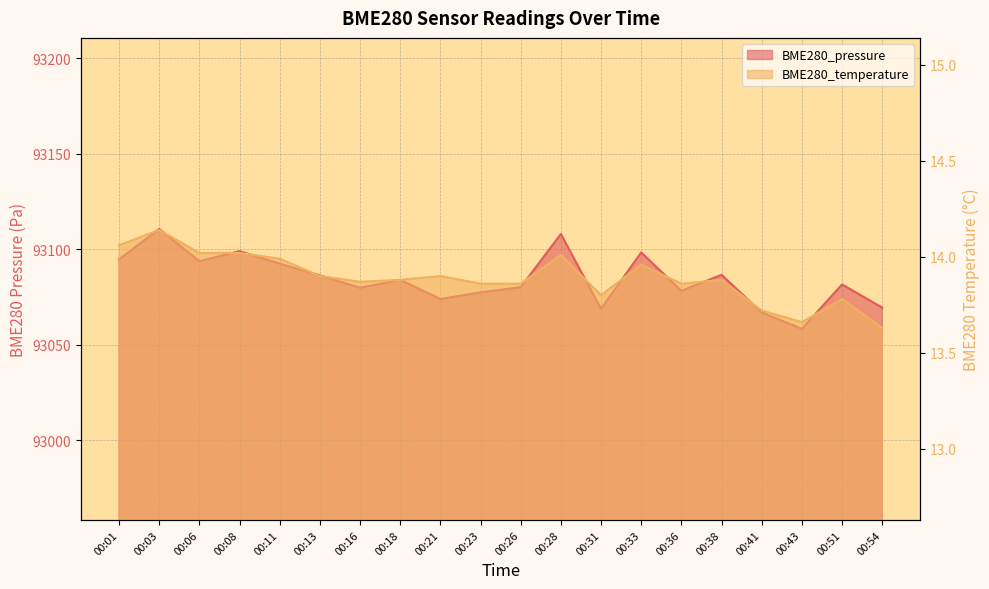

Reading right to left, list all the values displayed in this chart.

BME280_pressure: 93069.5	93081.6	93058.3	93066.9	93086.6	93078.2	93098.3	93068.9	93108.0	93080.1	93077.5	93074.0	93084.0	93079.8	93086.3	93092.5	93099.0	93093.8	93110.7	93094.8
BME280_temperature: 13.6	13.8	13.7	13.7	13.9	13.9	14.0	13.8	14.0	13.9	13.9	13.9	13.9	13.9	13.9	14.0	14.0	14.0	14.1	14.1